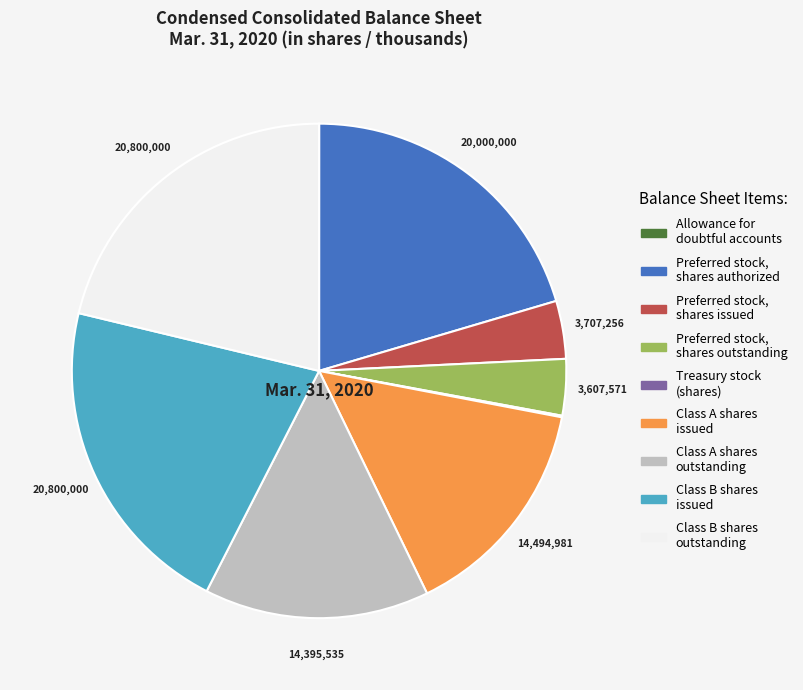

Is there a majority slice in this chart?

No